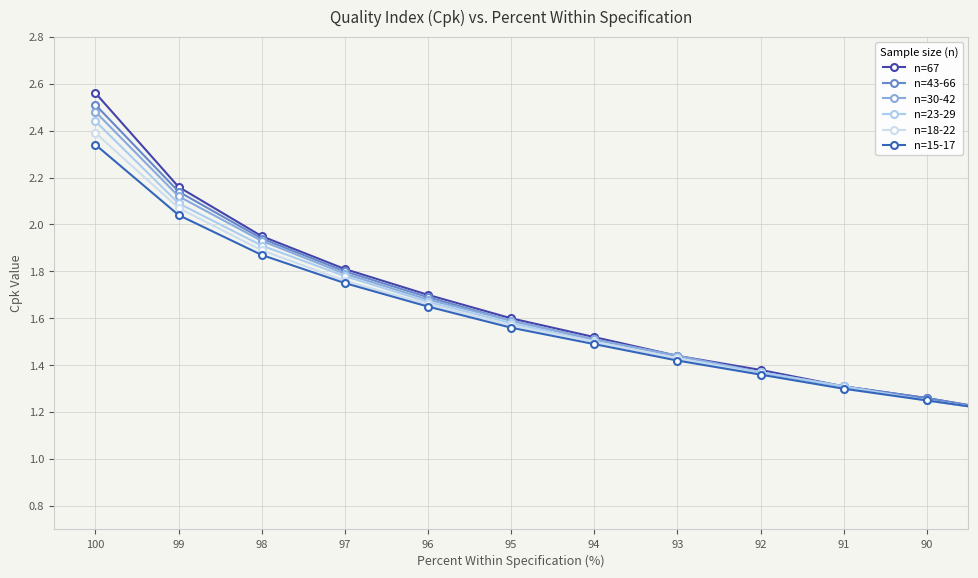

Which series changed the most between 96 and 93?

n=67